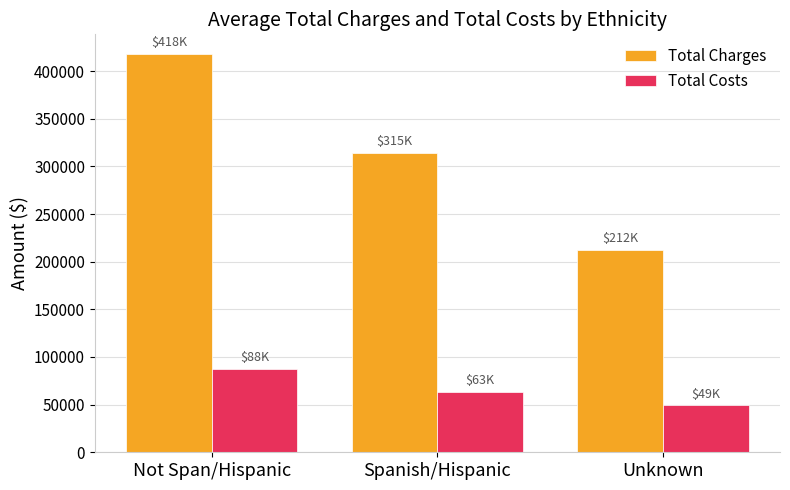

At which label is Total Charges closest to 314870?

Spanish/Hispanic